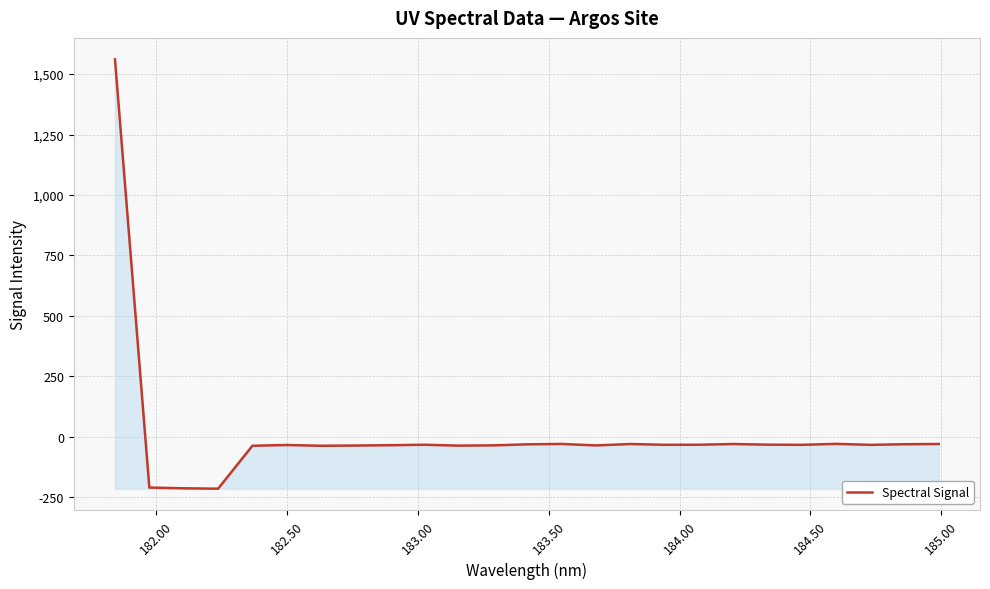

What is the difference between the maximum and minimum values?

1776.6